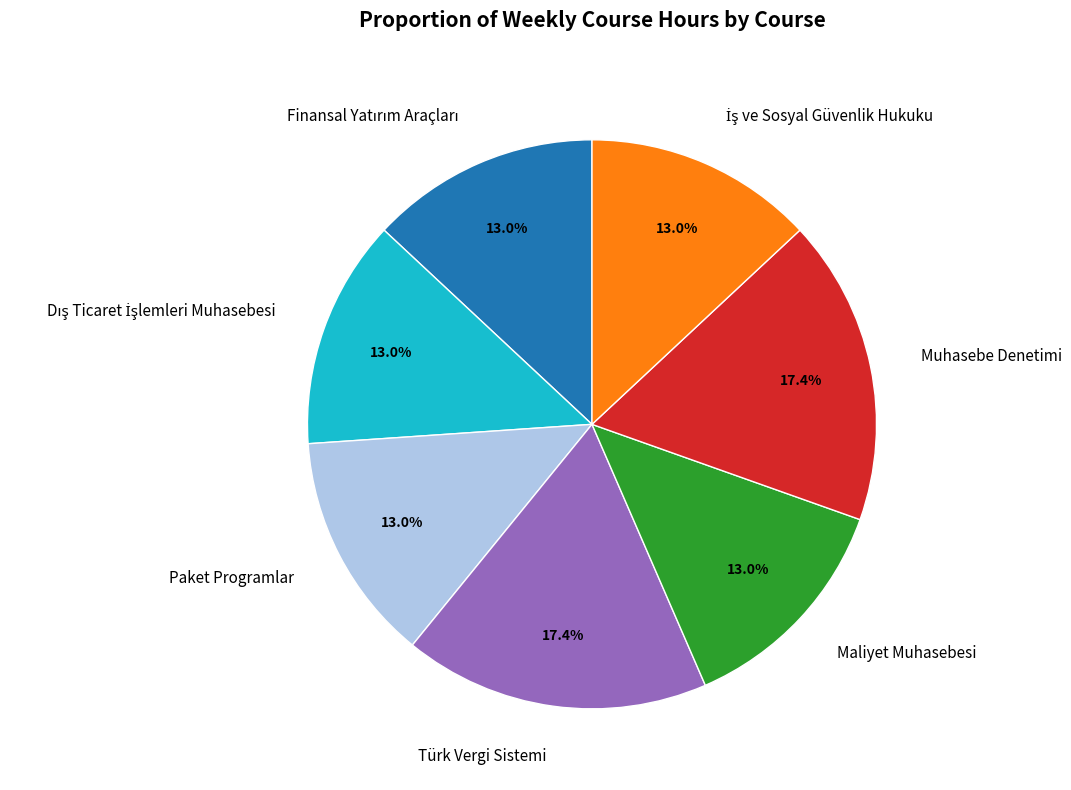

To the nearest percent, what portion does Paket Programlar represent?

13%